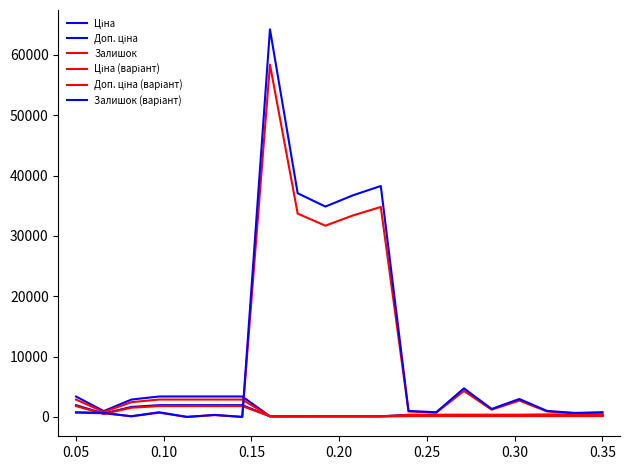

At how many categories does at least one series exceed 36696?

4